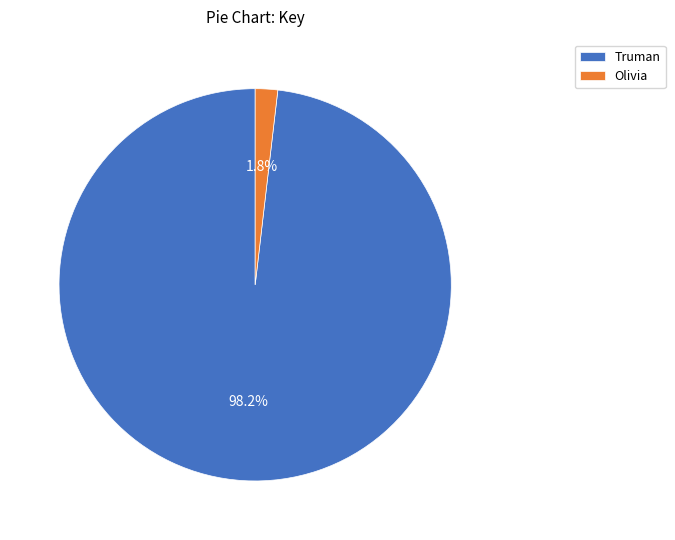

To the nearest percent, what is the difference between the largest and smallest slice percentages?

96%